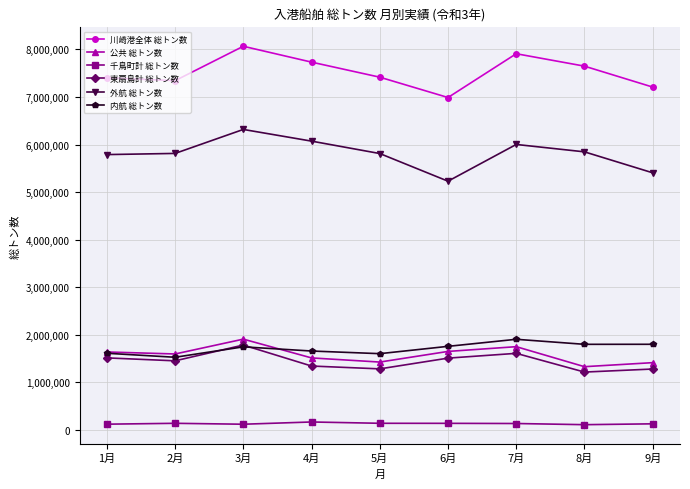

What is the value of the 川崎港全体 総トン数 point at the 8th from the left?

7647941